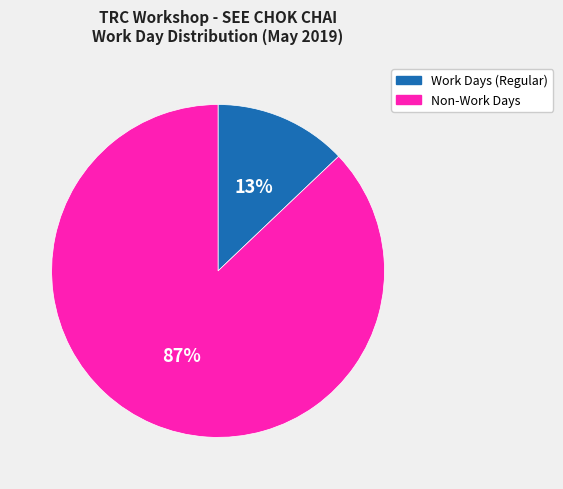

Between Work Days (Regular) and Non-Work Days, which is larger?

Non-Work Days